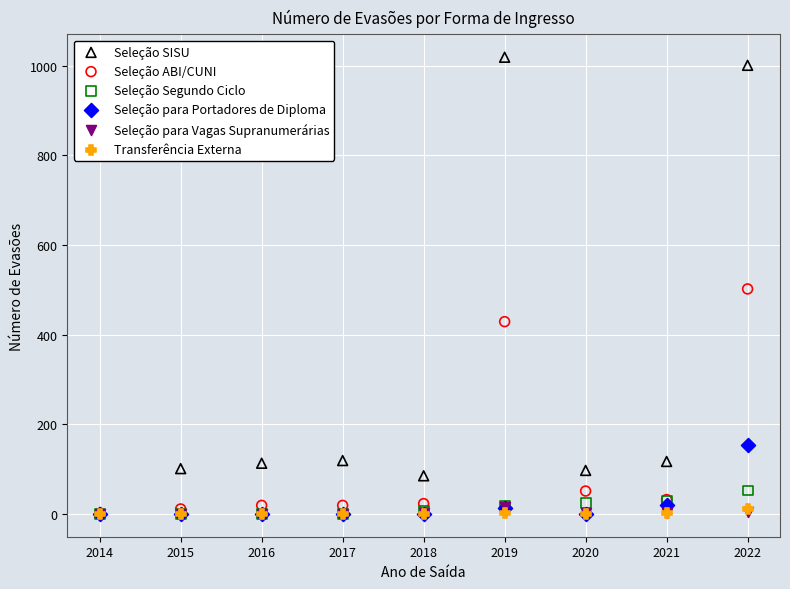

In the Seleção ABI/CUNI series, what Y value is closest to 251?

429